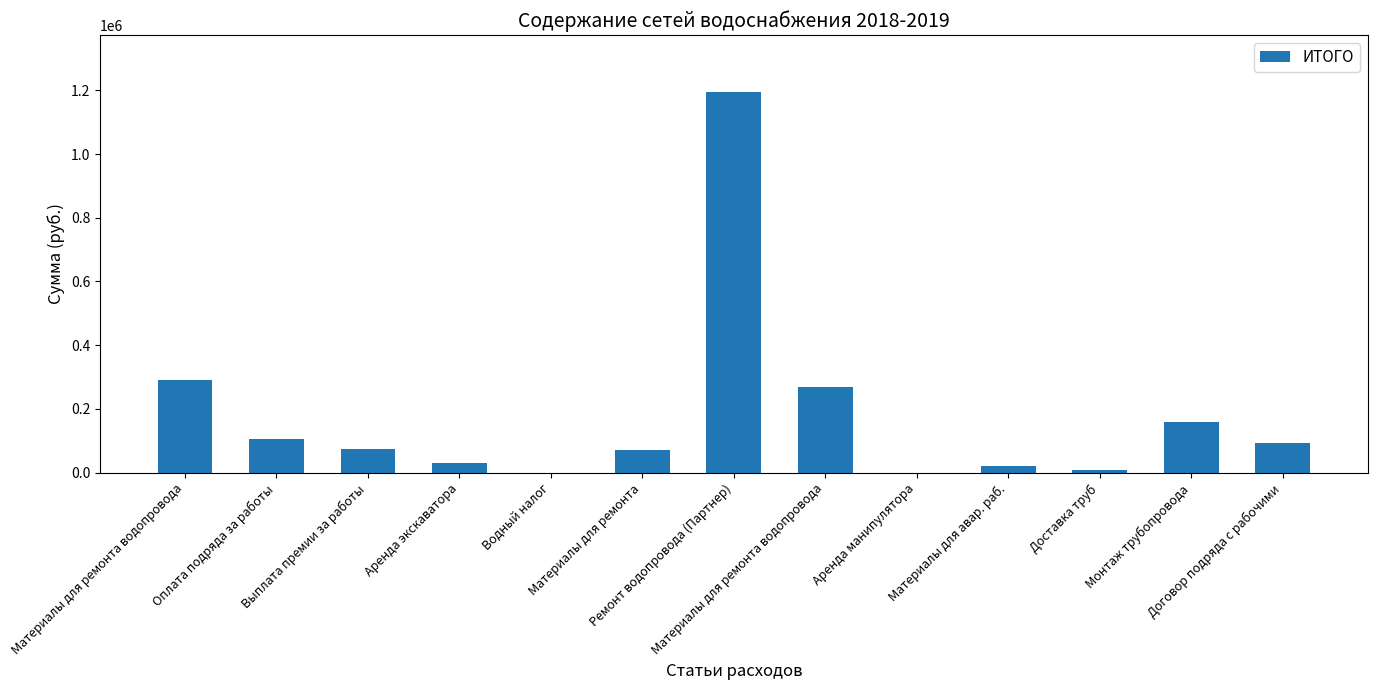

The value at Водный налог is -687432.5. True or false?

False